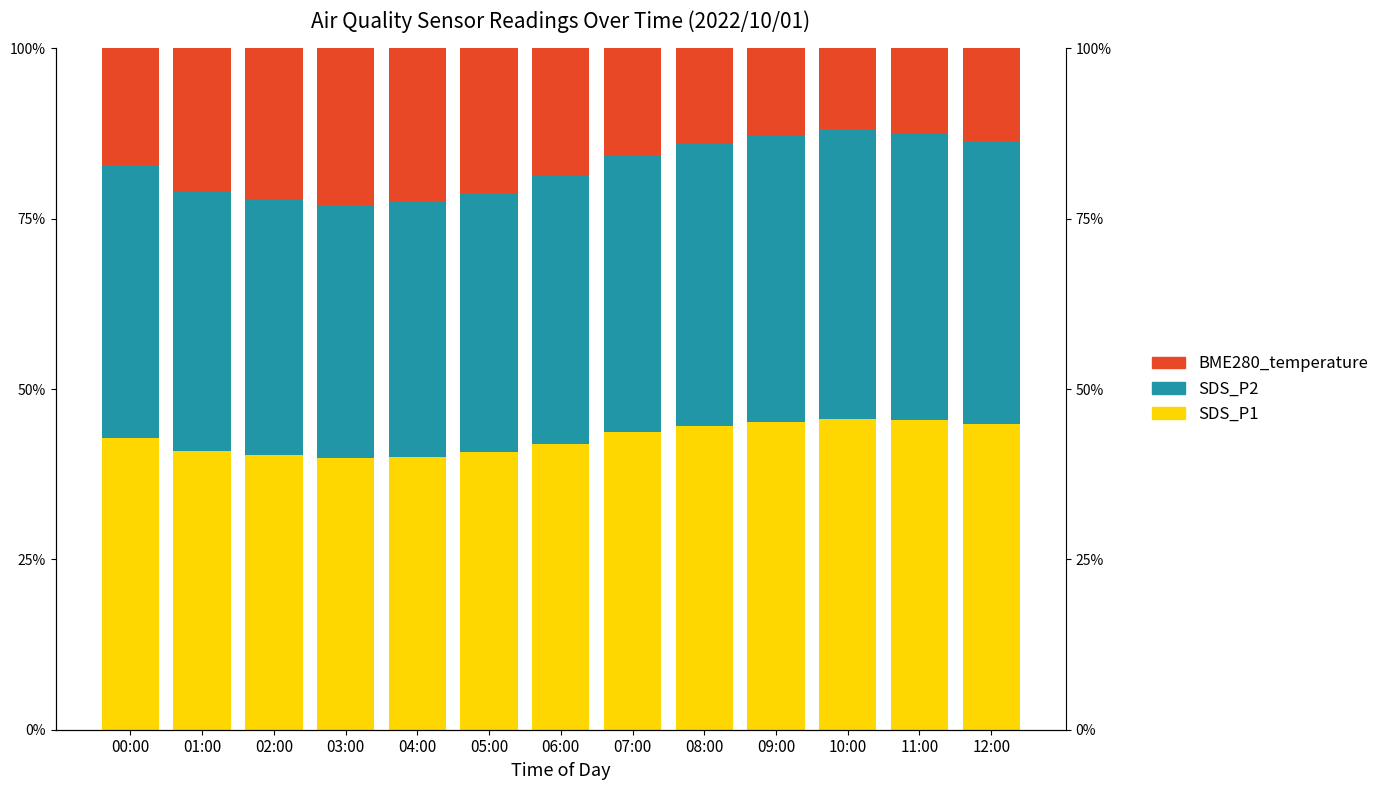

Where does the SDS_P2 series first go above 39?

00:00